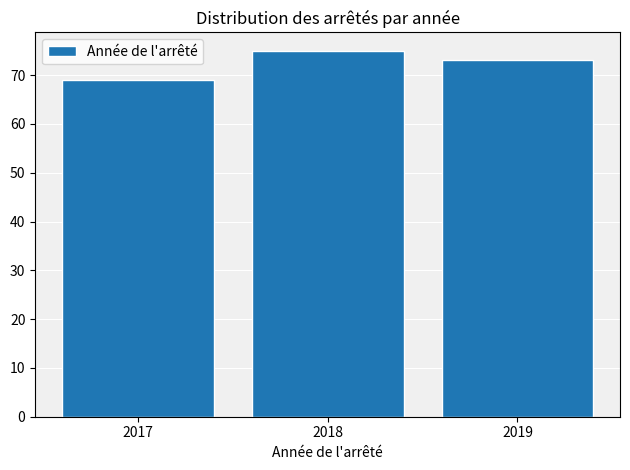

Reading left to right, what are all the values shown in this chart?

69	75	73